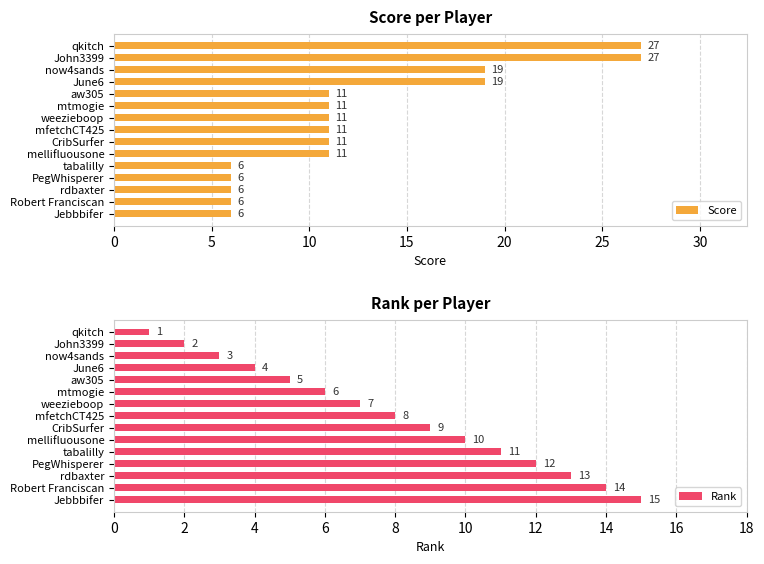

Reading left to right, extract all data points from this chart.

Score: 27	27	19	19	11	11	11	11	11	11	6	6	6	6	6
Rank: 1	2	3	4	5	6	7	8	9	10	11	12	13	14	15